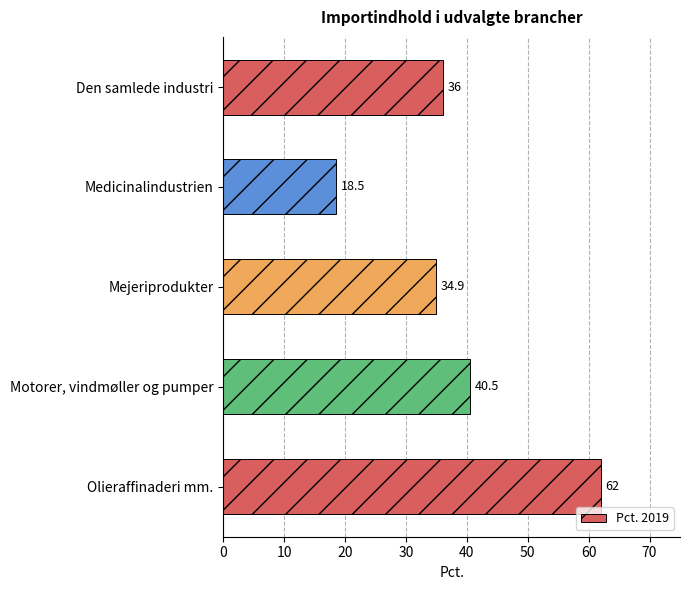

What is the smallest value displayed?

18.5